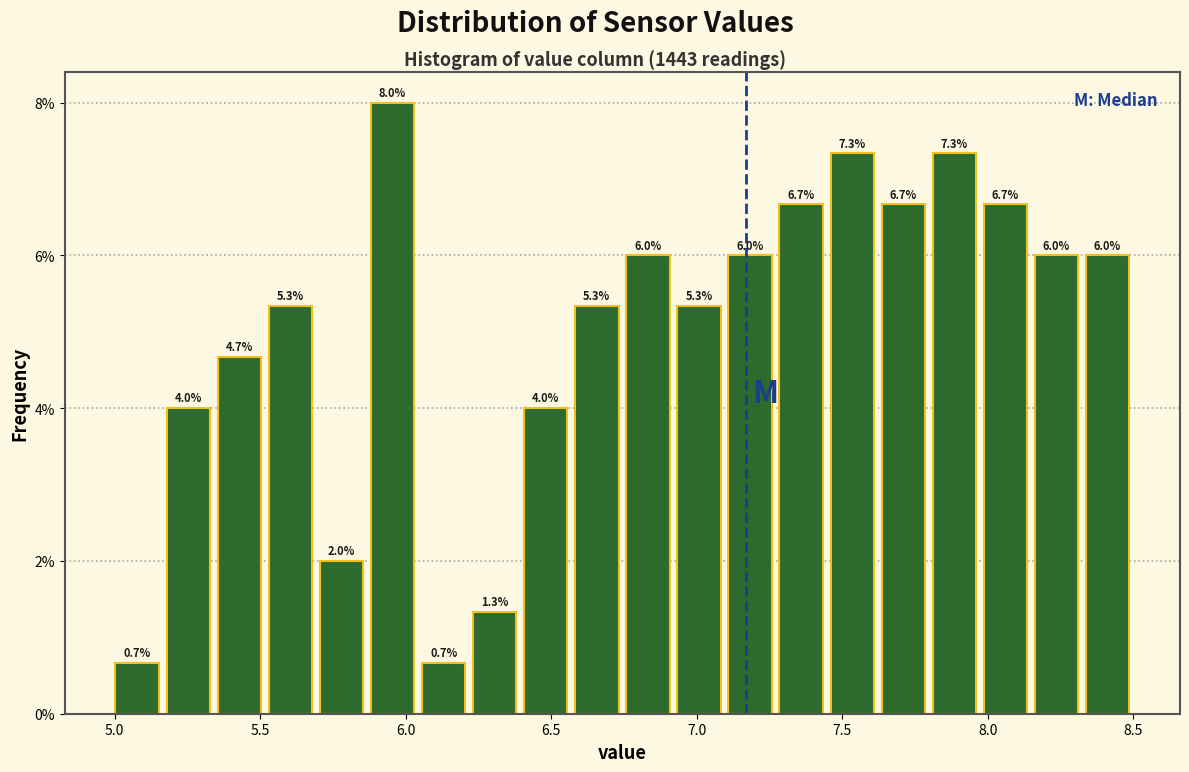

Around what value on the x-axis is the tallest bar? Give the approximate position of its centre, as read against the axis.

5.95